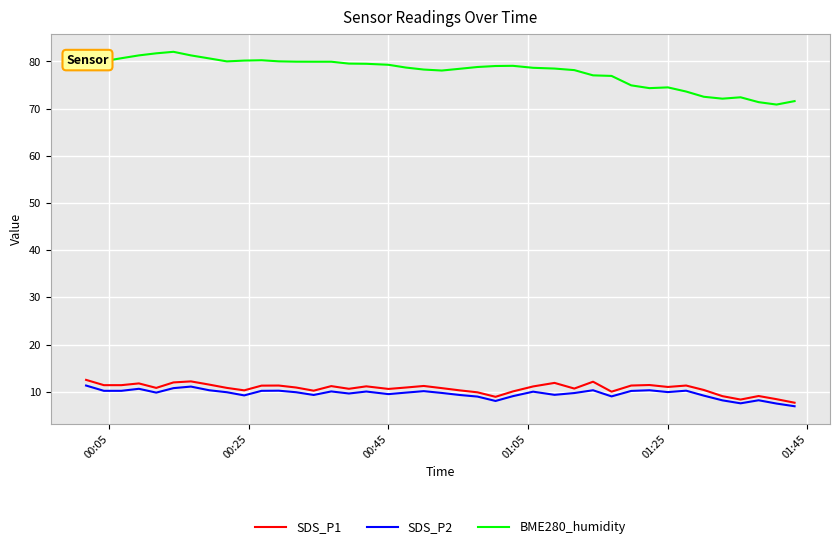

What is the minimum value for BME280_humidity?

70.9